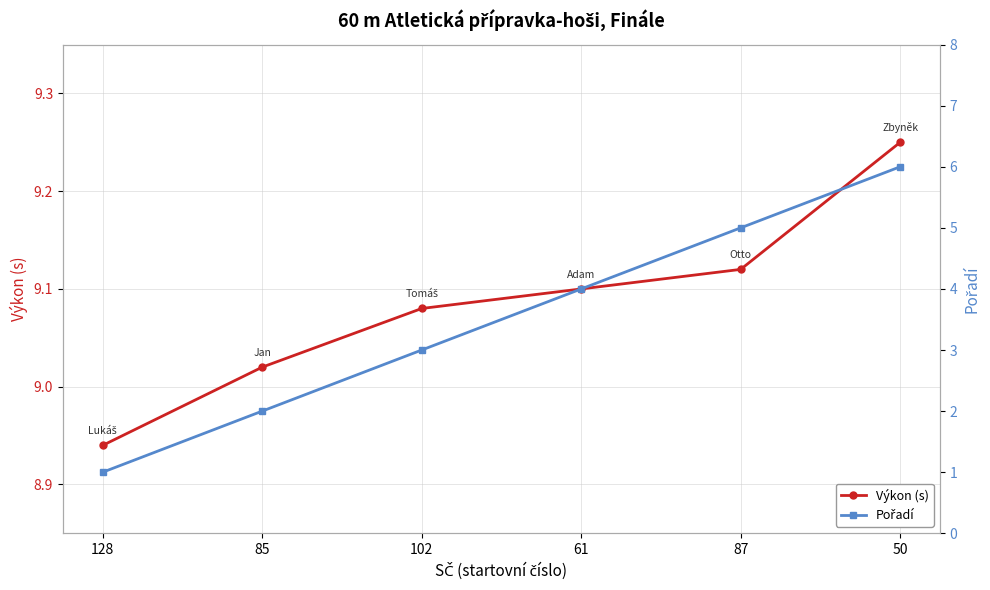

Which category has the lowest value across all series?

128